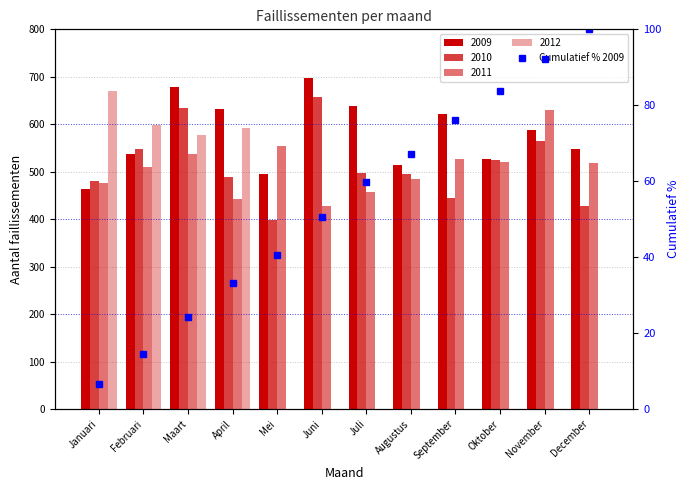

Where does the data first go above 59?

Juli